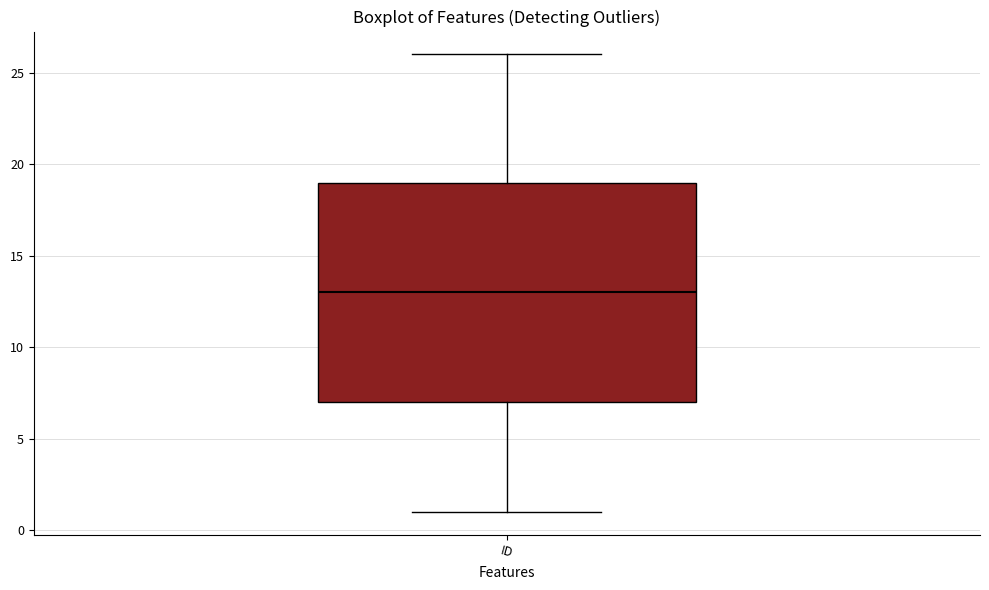

Where is the upper edge of the box for ID on the y-axis? The values are not printed on the chart, so give them approximately, as read against the axis.

19